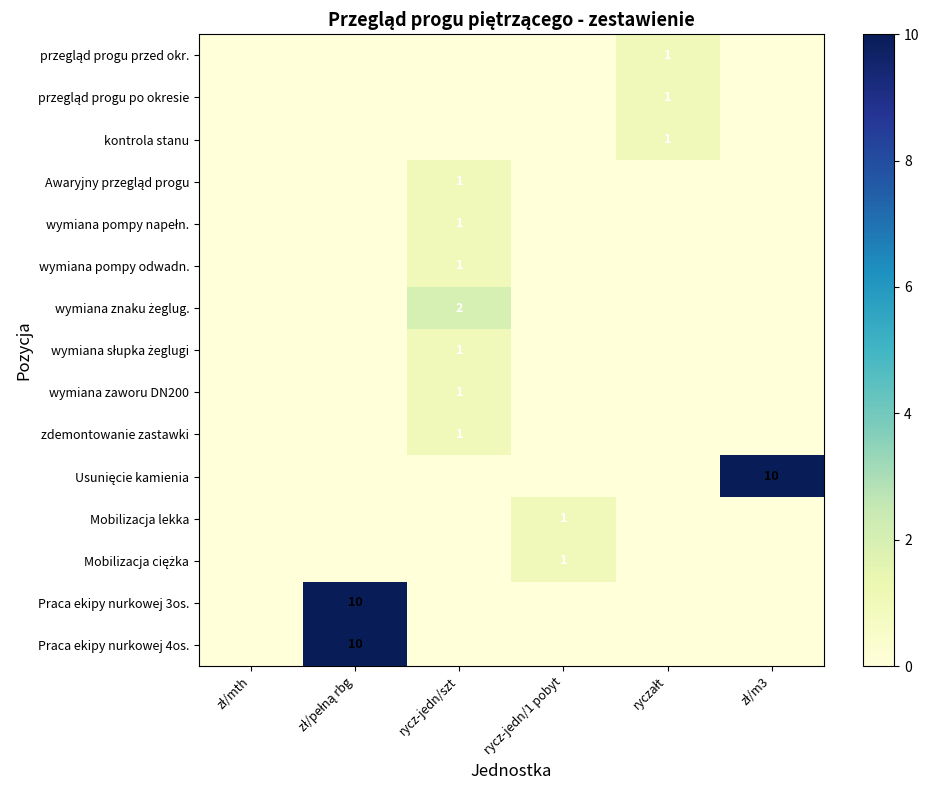

Is it true that wymiana znaku żeglug. equals 0 at rycz-jedn/1 pobyt?

True